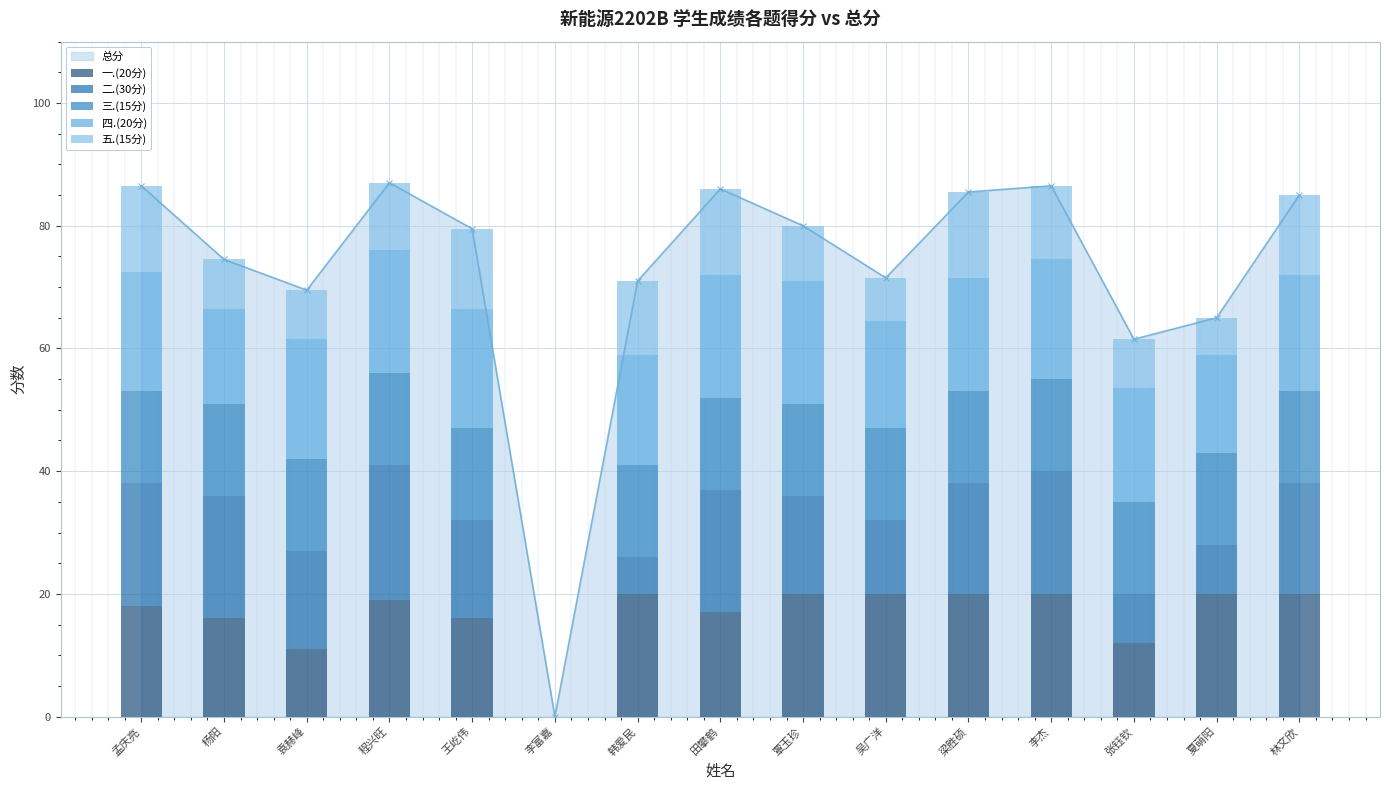

Is it true that 四.(20分) equals 31.6 at 王屹伟?

False